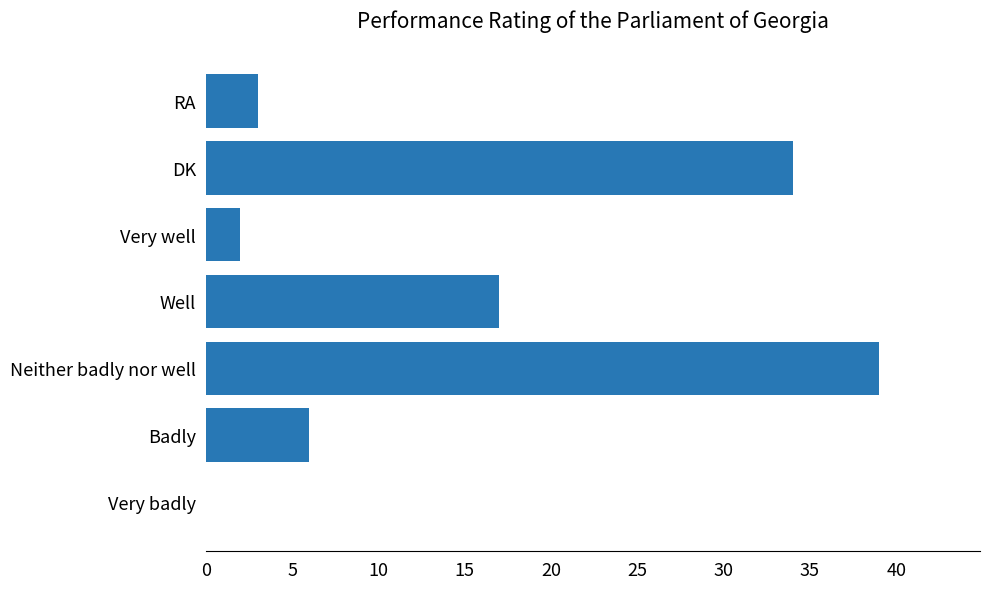

What is the sum of the values at Very well and DK?

36